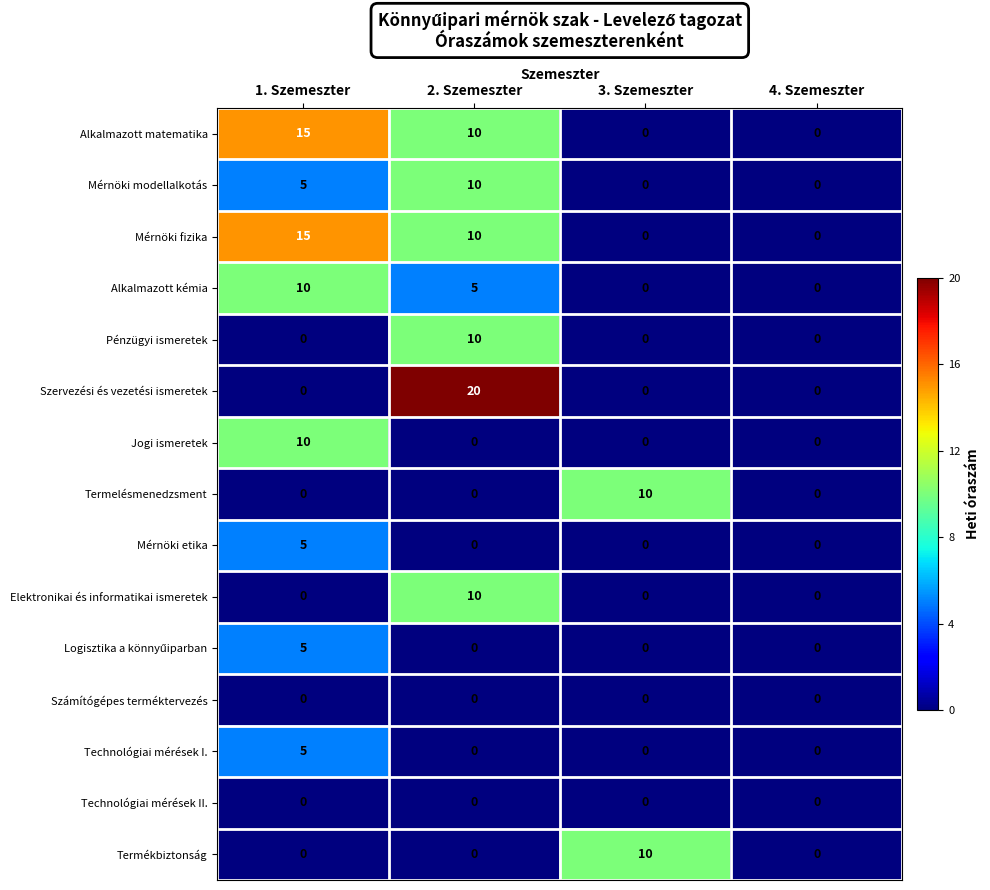

Which category has the highest value across all series?

2. Szemeszter